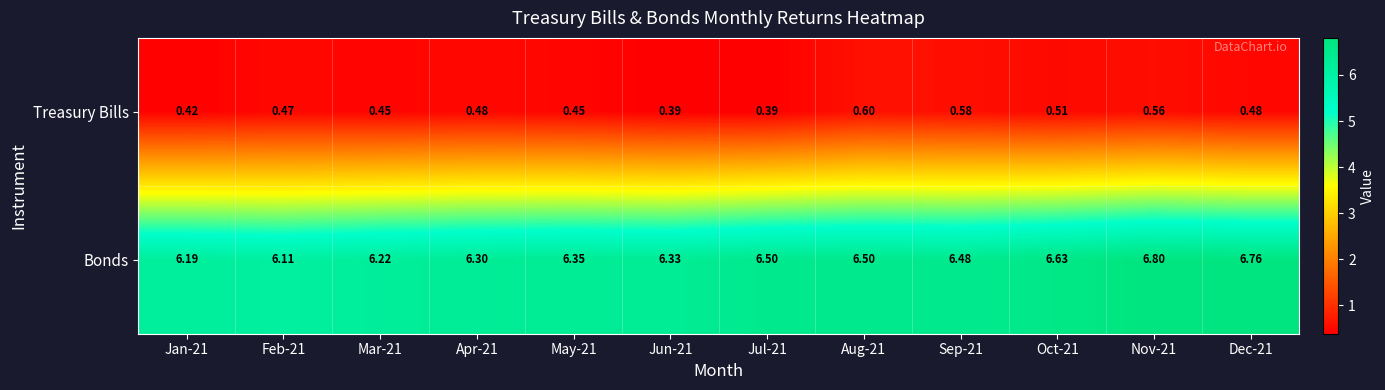

Count the number of data series in this chart.

2